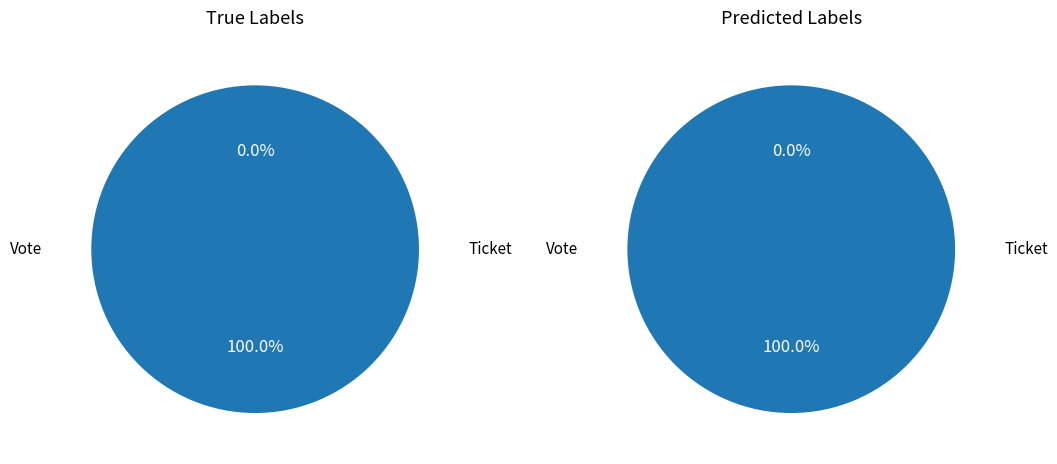

Does any single category account for the majority?

Yes